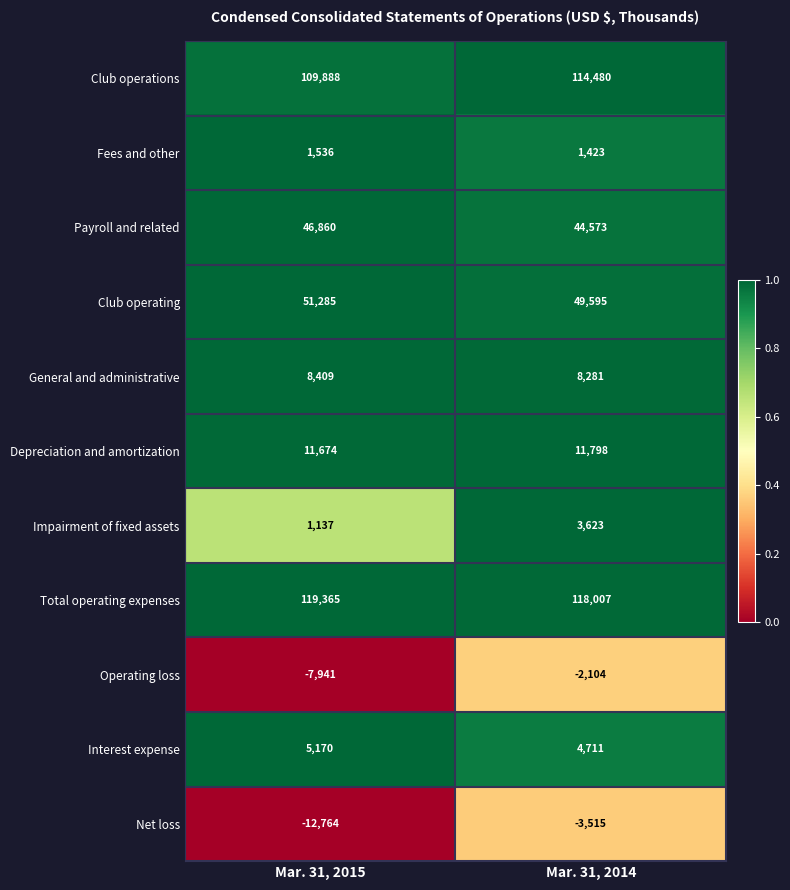

What is the sum of the Payroll and related values at Mar. 31, 2014 and Mar. 31, 2015?

91433